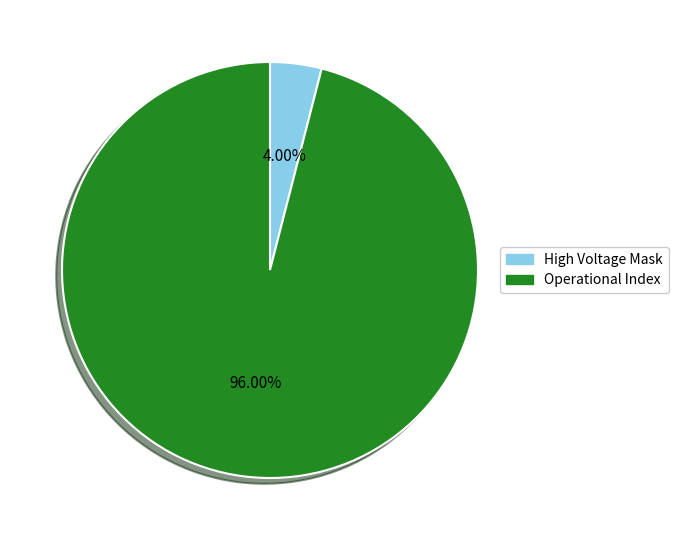

Which slice is the largest?

Operational Index